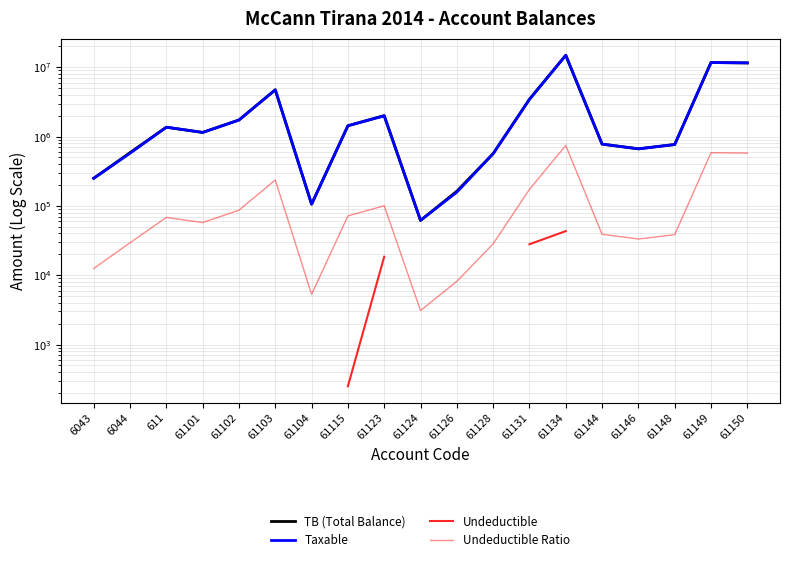

Which category has the highest value in the Taxable series?

61134